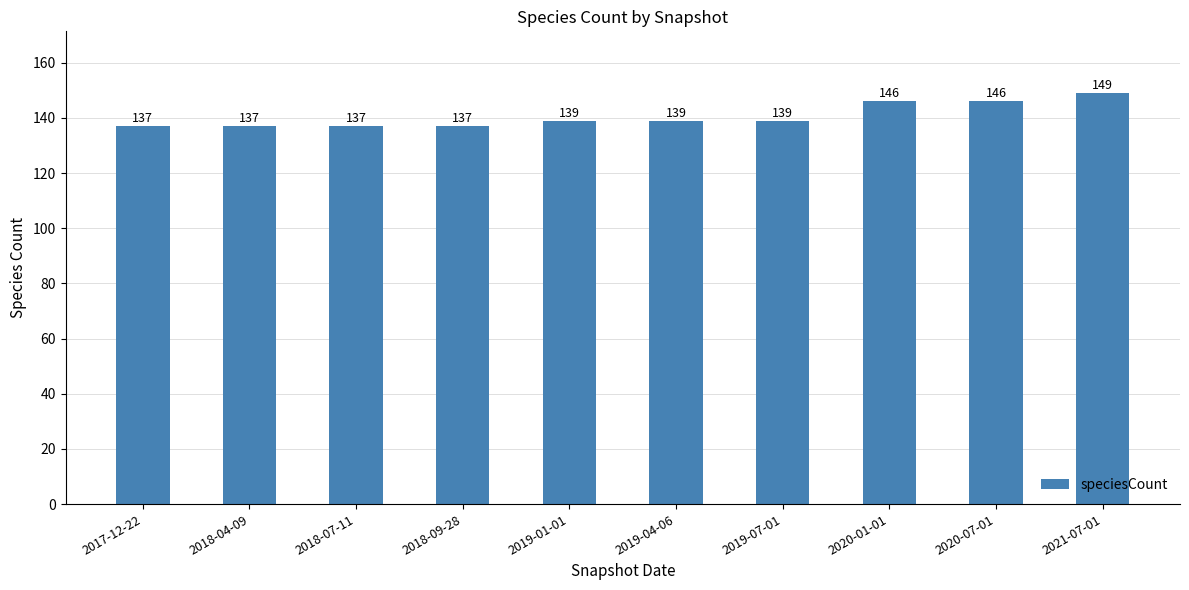

What is the value of the 5th bar from the left?

139